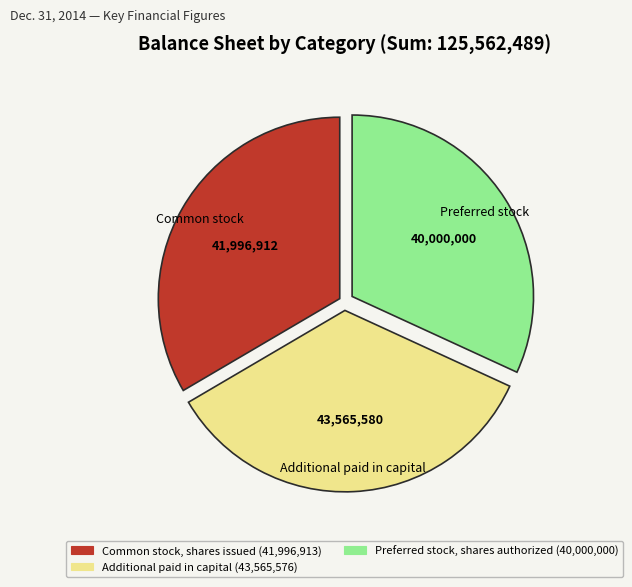

How many segments does this pie chart have?

3